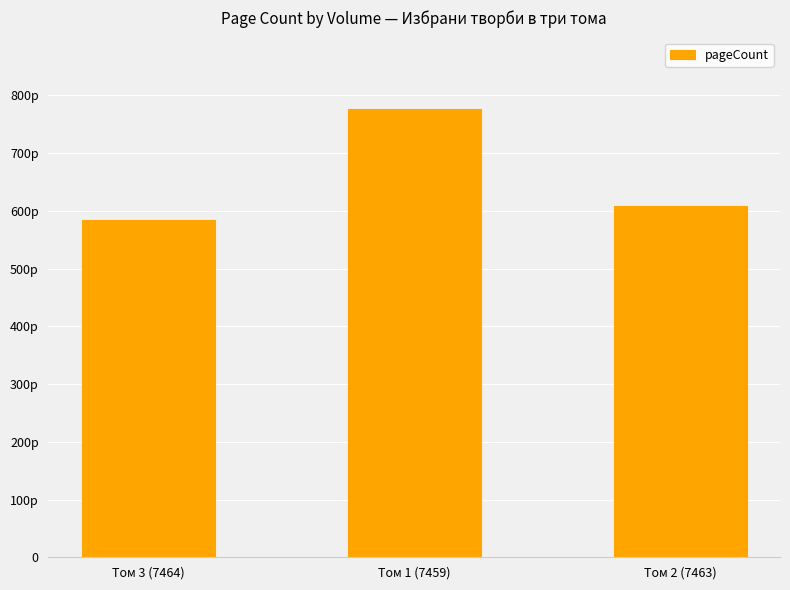

The value at Том 1 (7459) is 776. True or false?

True